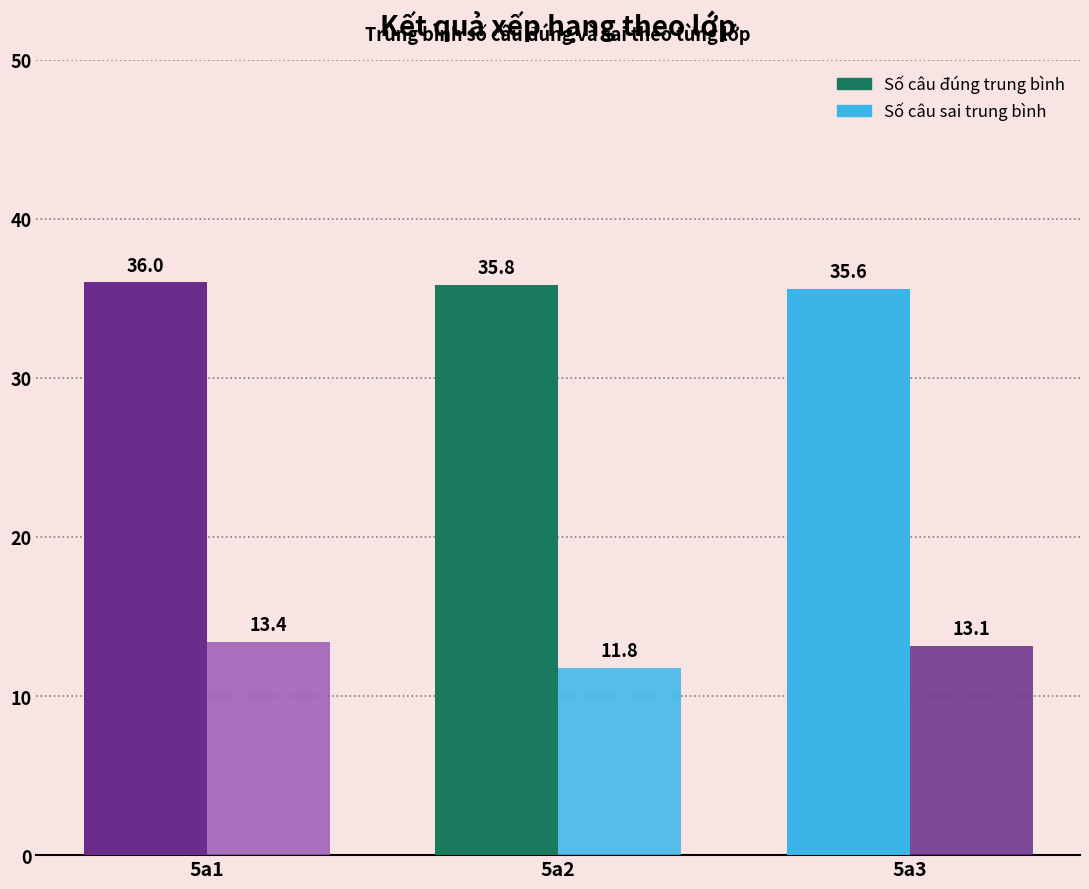

How many categories are shown in the chart?

3